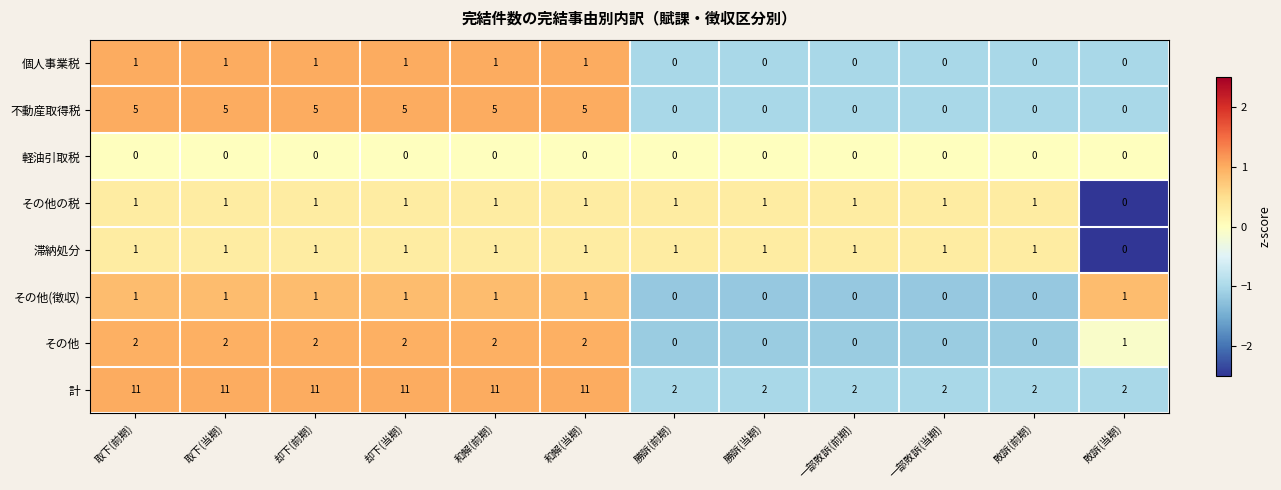

How many values in the 計 series are below 11?

6